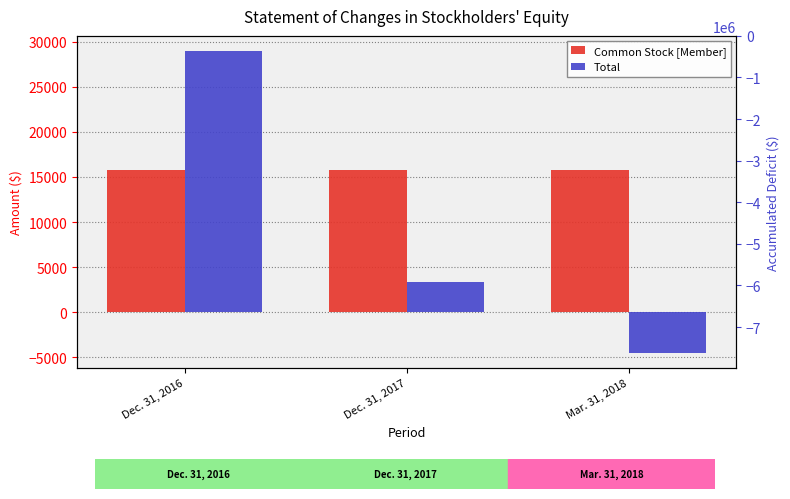

True or false: Total has a value of -7974 at Mar. 31, 2018.

False